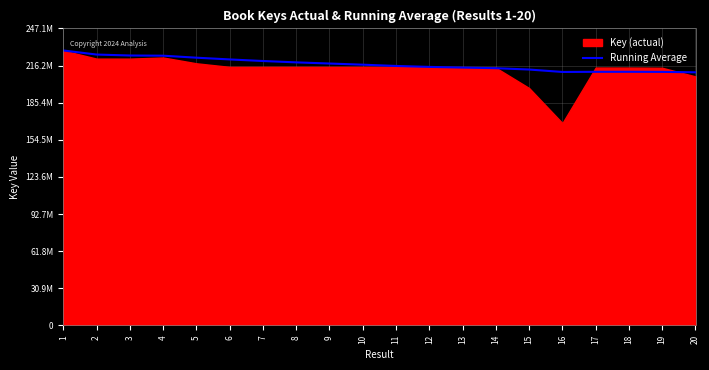

How many lines are shown in the chart?

1